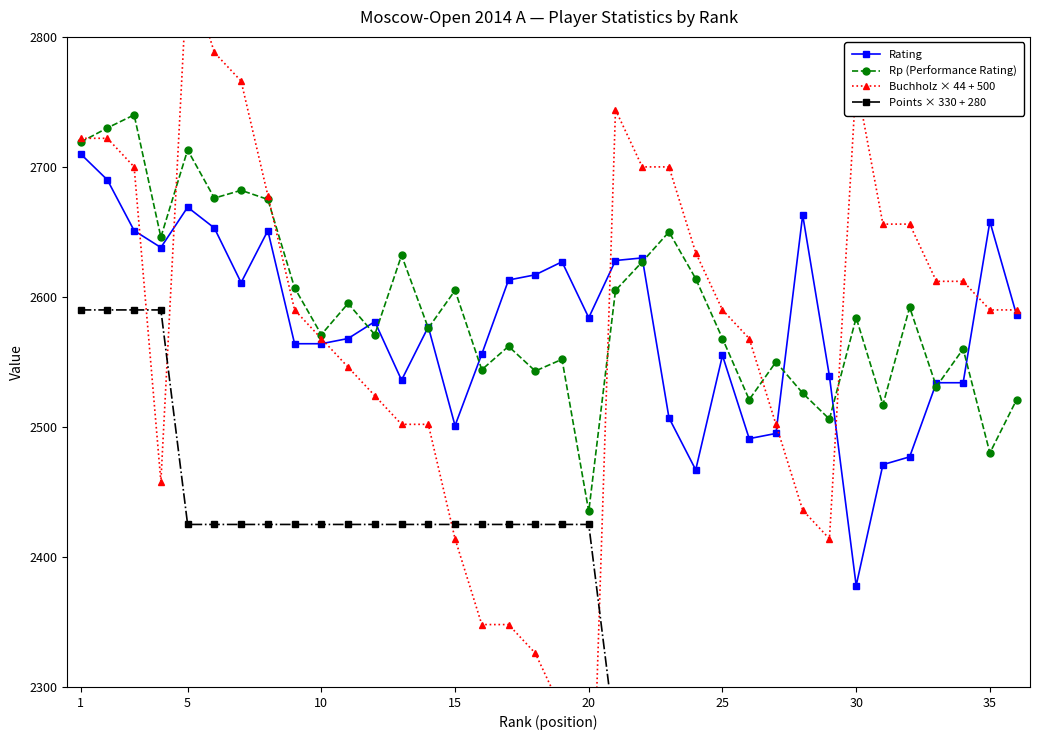

What are all the series names shown in the legend?

Rating, Rp (Performance Rating), Buchholz × 44 + 500, Points × 330 + 280